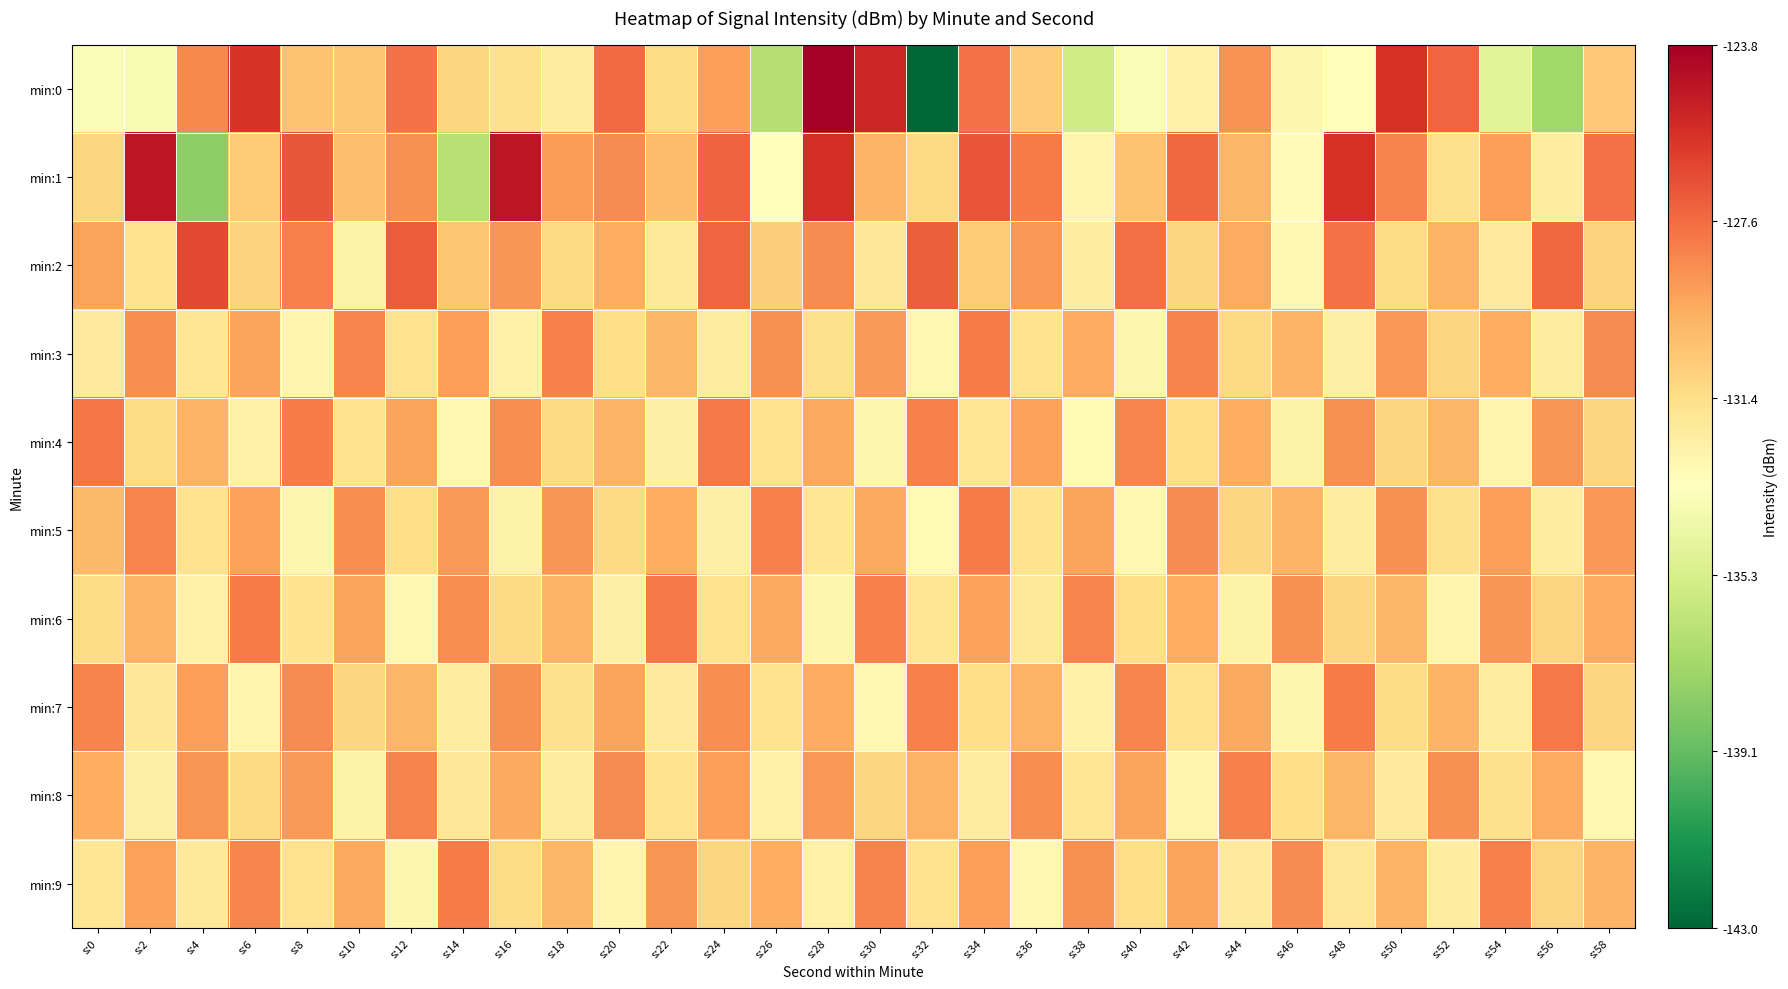

List the series in order of their peak value, lowest first.

min:8, min:3, min:5, min:9, min:6, min:7, min:4, min:2, min:1, min:0